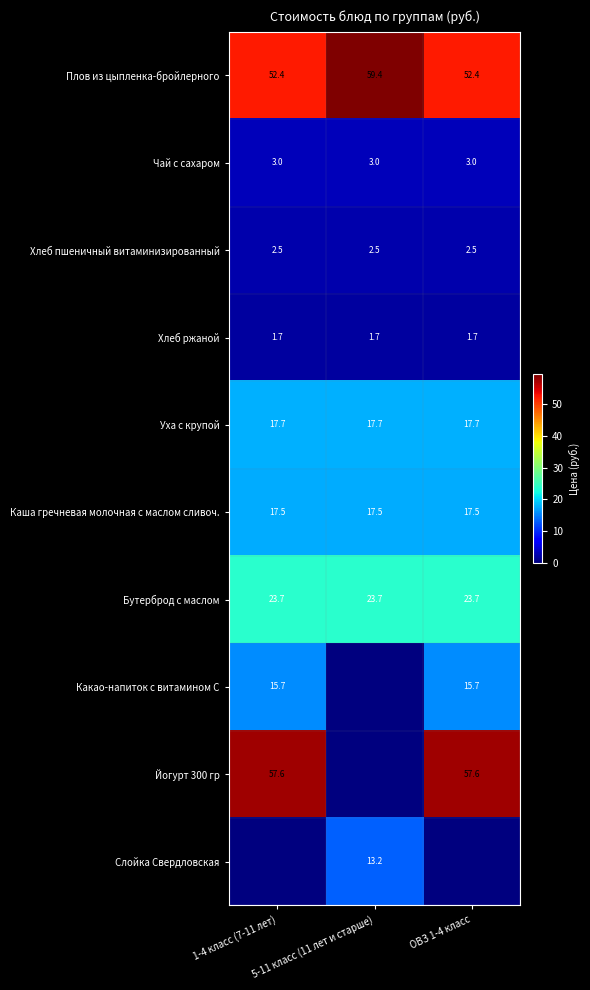

At which category is the sum across all series the highest?

1-4 класс (7-11 лет)